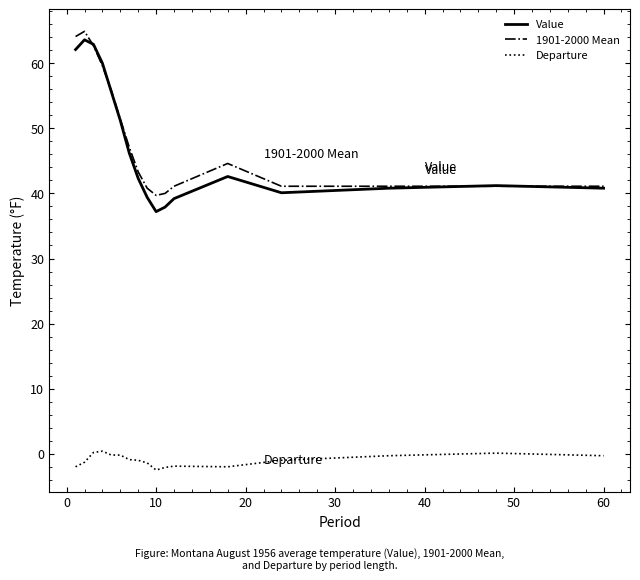

What is the lowest value of the 1901-2000 Mean series?

39.7